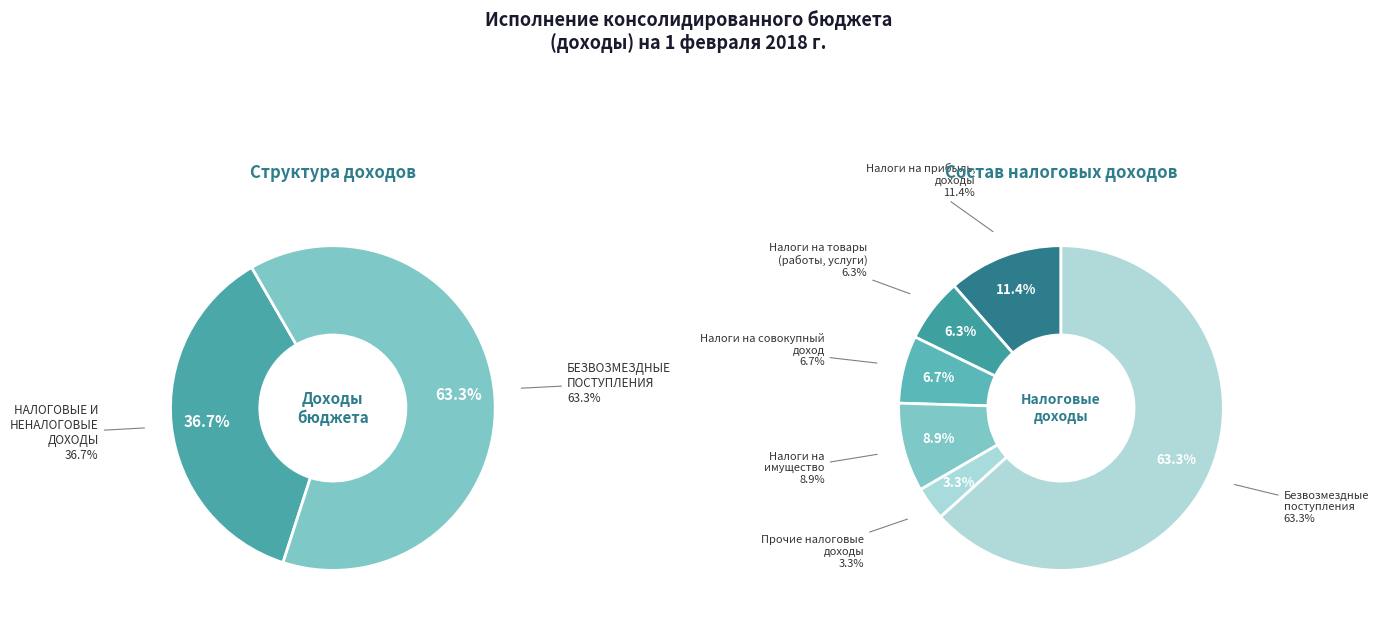

How many slices are in this pie chart?

7